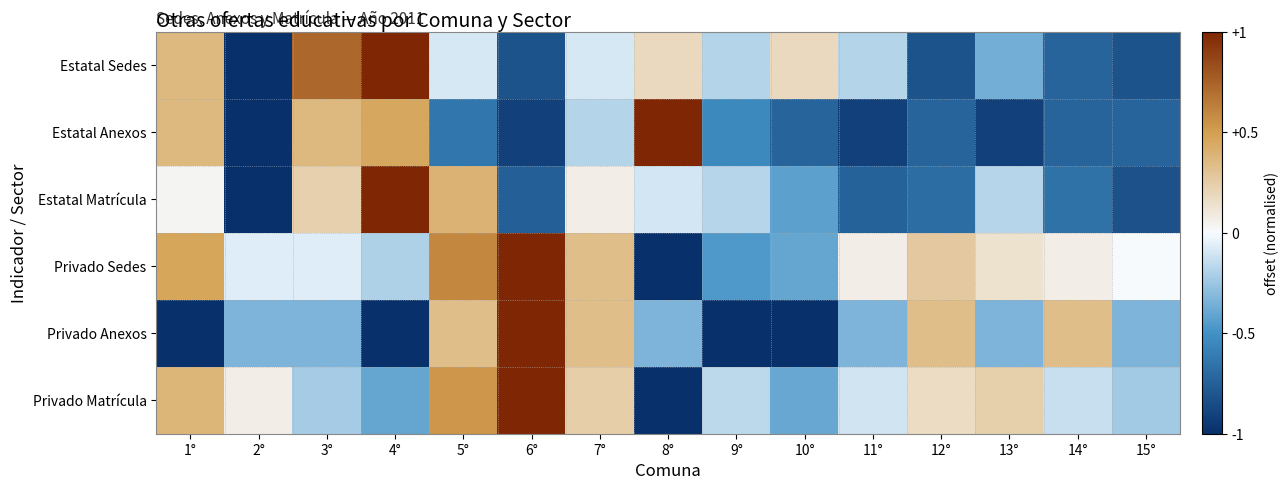

Count the number of data series in this chart.

6